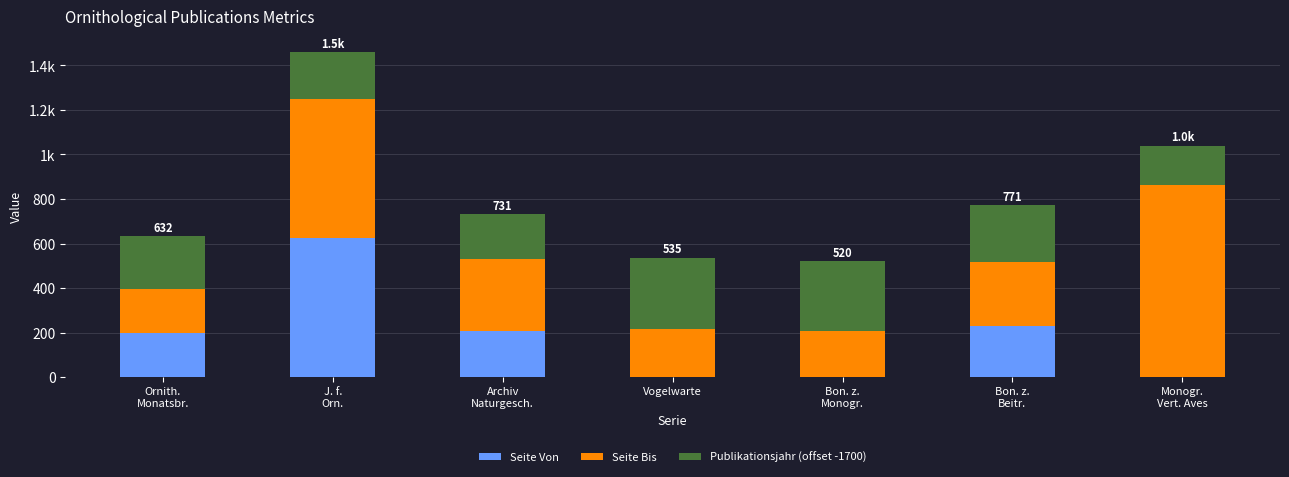

What is the value of the Seite Von bar at the 5th from the left?

1